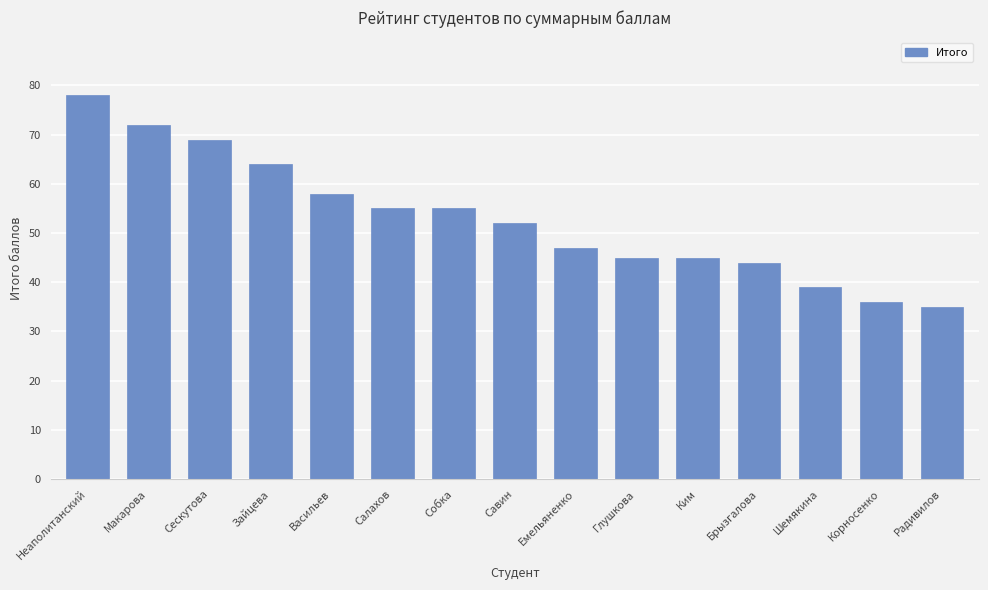

Reading left to right, transcribe all the data shown in this chart.

Неаполитанский=78	Макарова=72	Сескутова=69	Зайцева=64	Васильев=58	Салахов=55	Собка=55	Савин=52	Емельяненко=47	Глушкова=45	Ким=45	Брызгалова=44	Шемякина=39	Корносенко=36	Радивилов=35